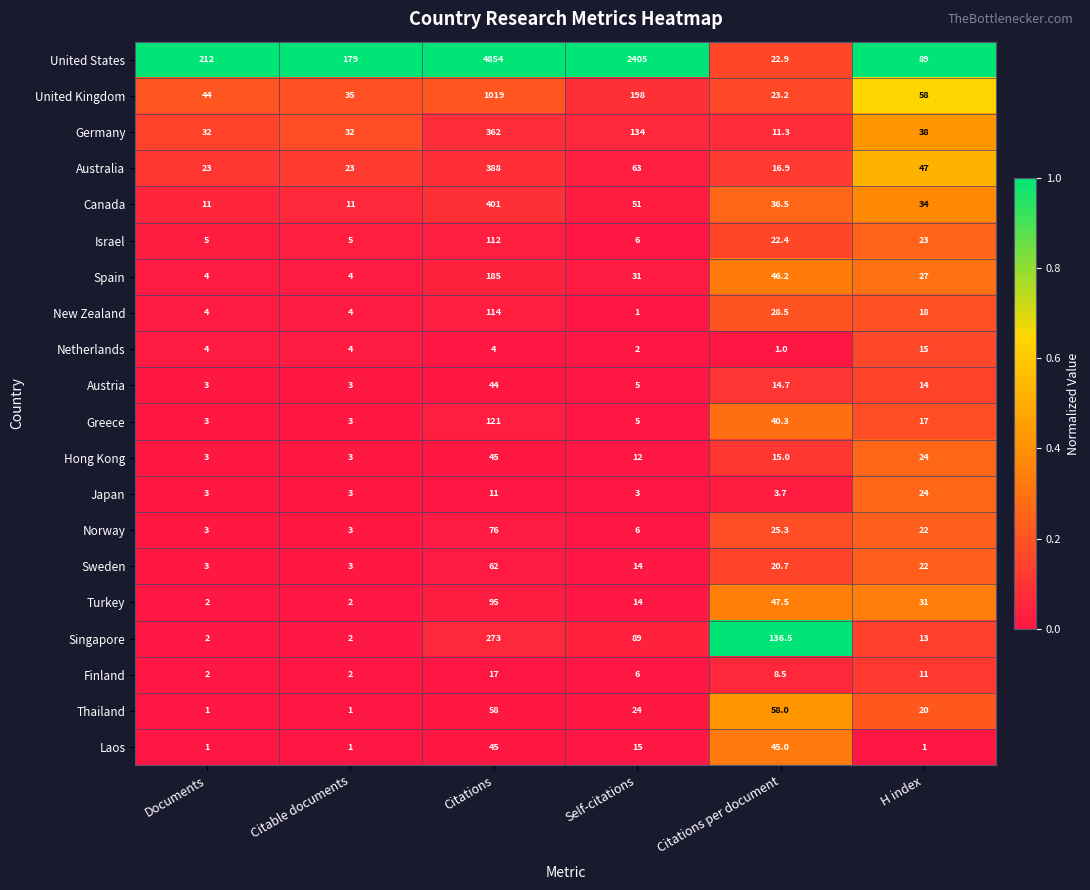

Is it true that Norway equals 13.3 at H index?

False